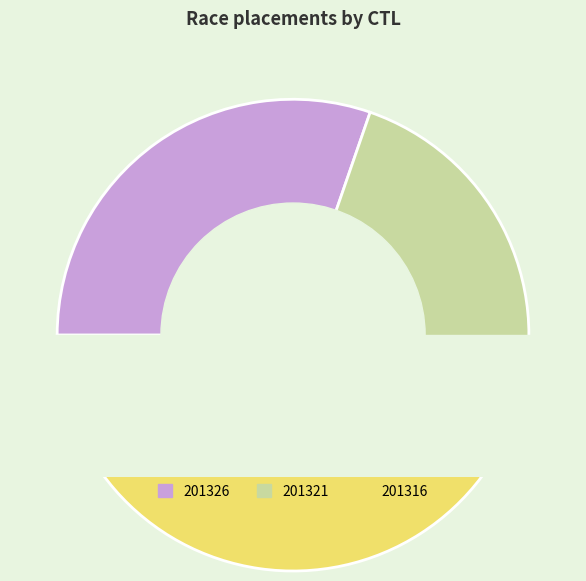

To the nearest percent, what is the average slice percentage?

33%